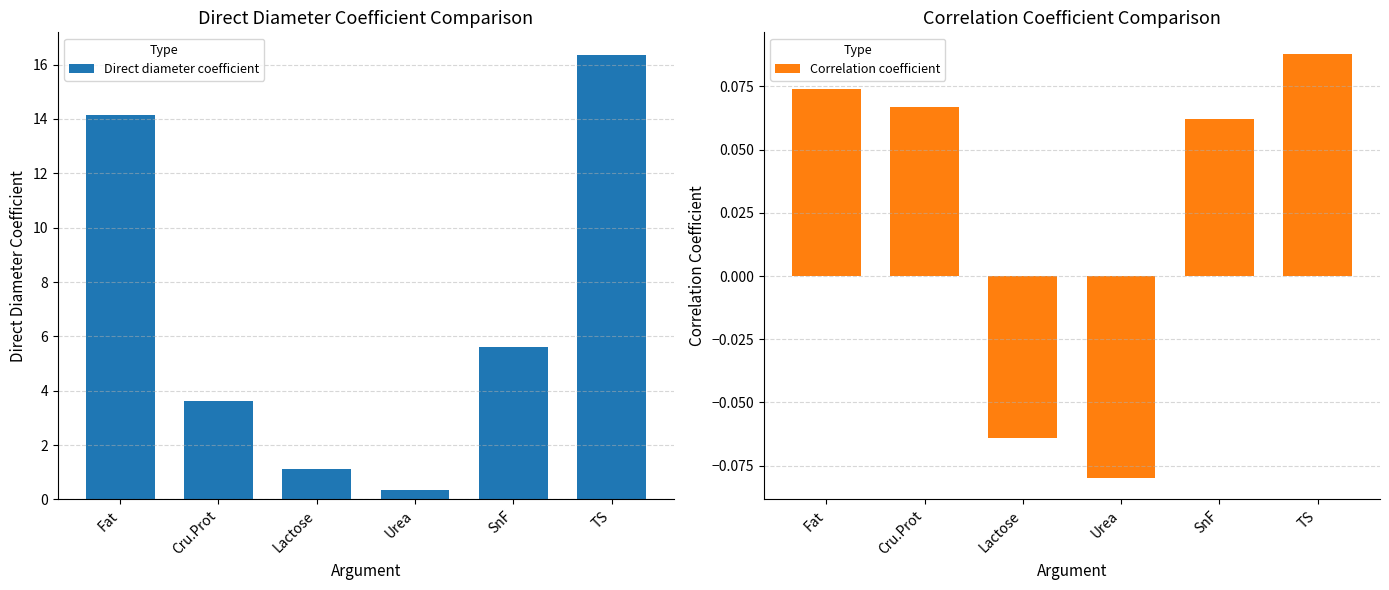

Read the Correlation coefficient value at Urea.

-0.1